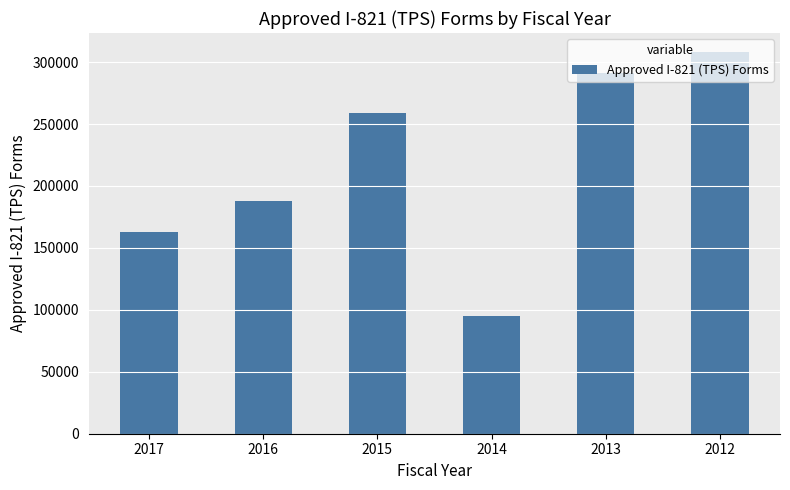

What is the sum of all values?

1303493